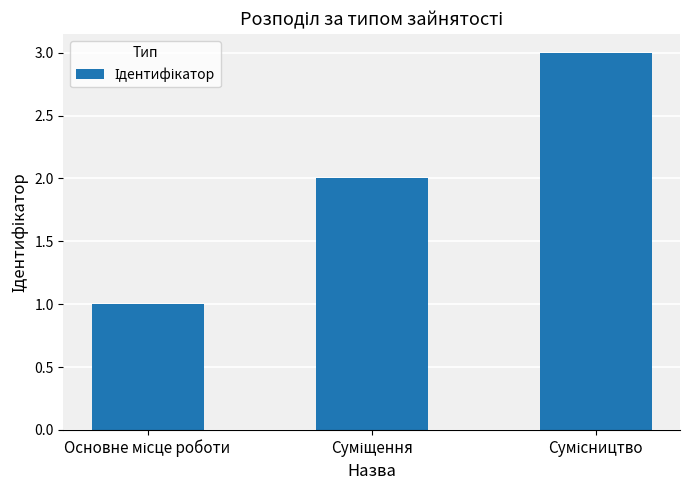

What is the sum of all values?

6